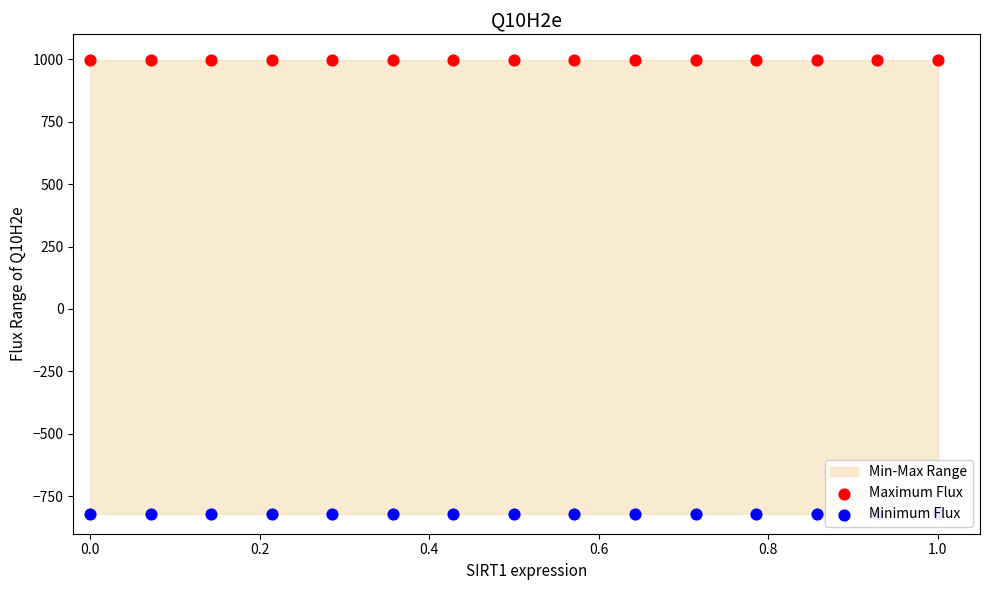

Which series contains the highest Y value?

Maximum Flux